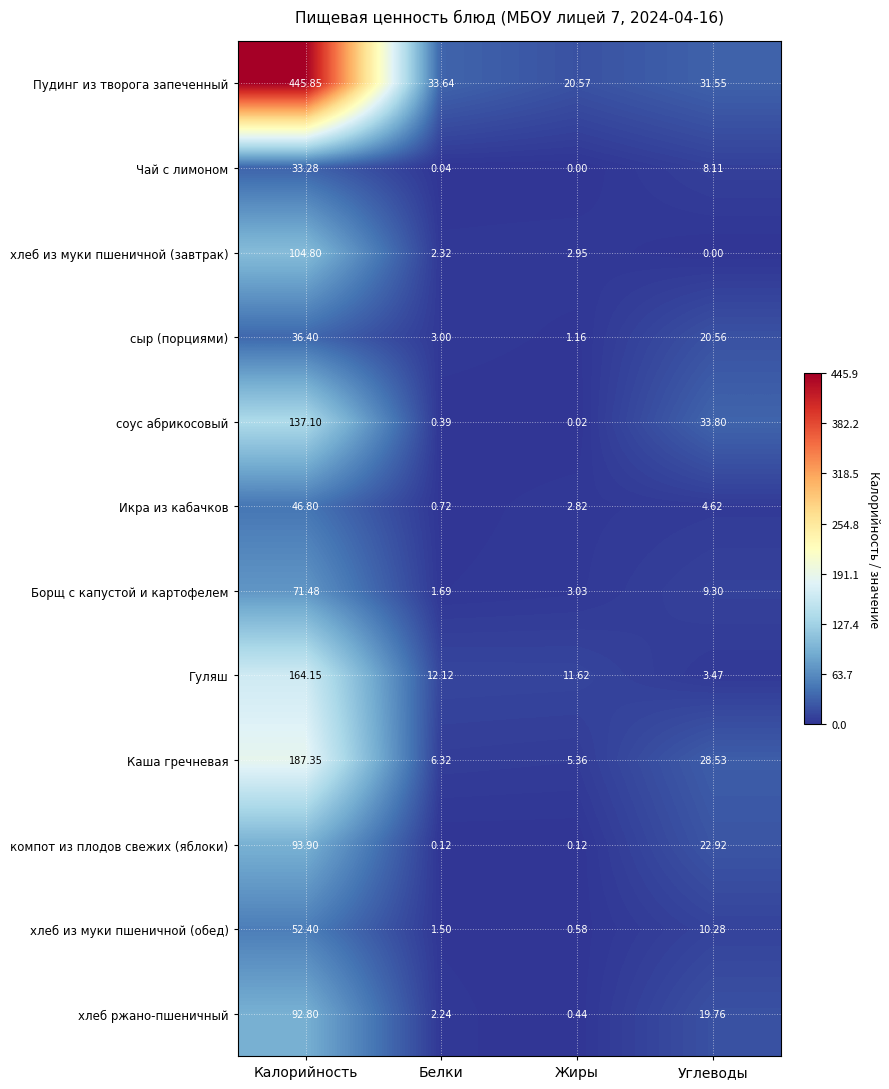

Between Жиры and Углеводы, which series saw the biggest shift?

соус абрикосовый